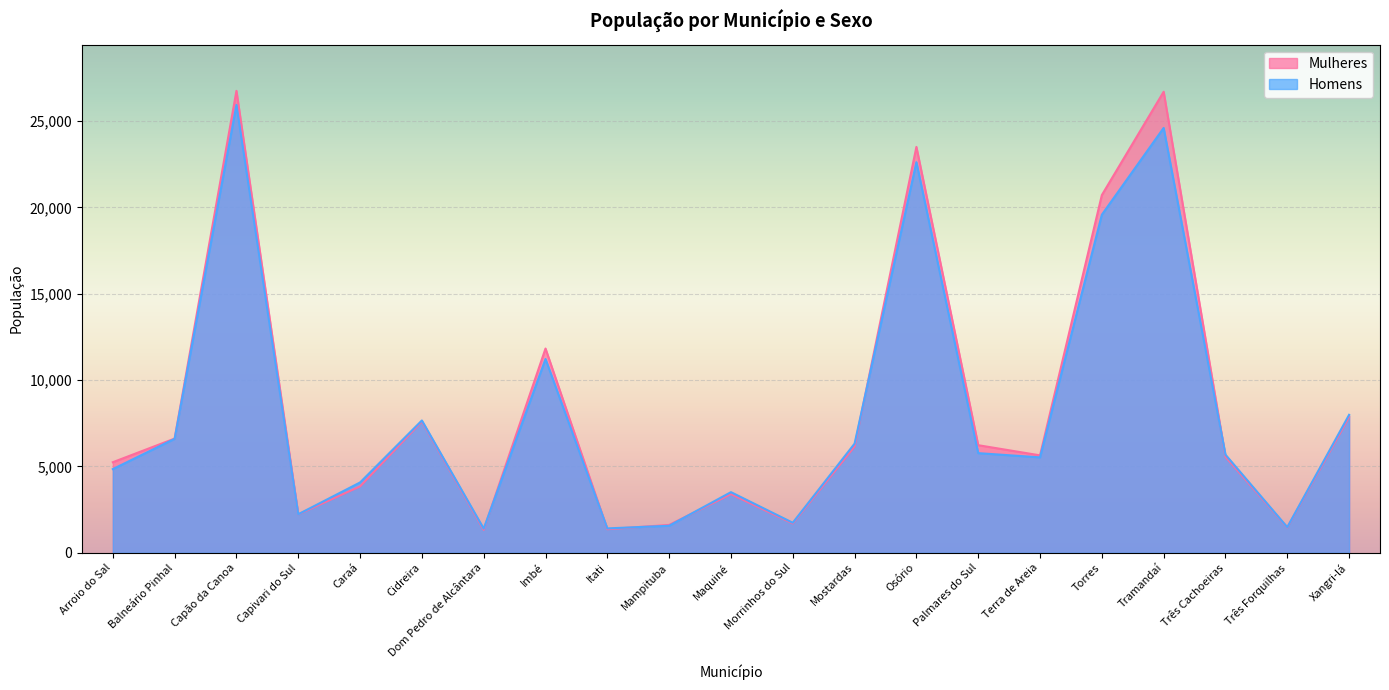

What position from the right is Tramandaí?

4